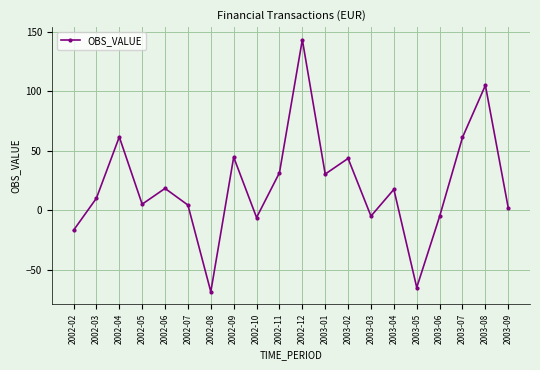

What is the label of the 6th point from the left?

2002-07